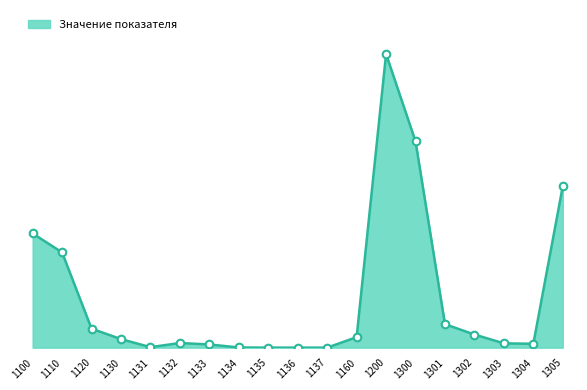

Between 1300 and 1305, which is larger?

1300